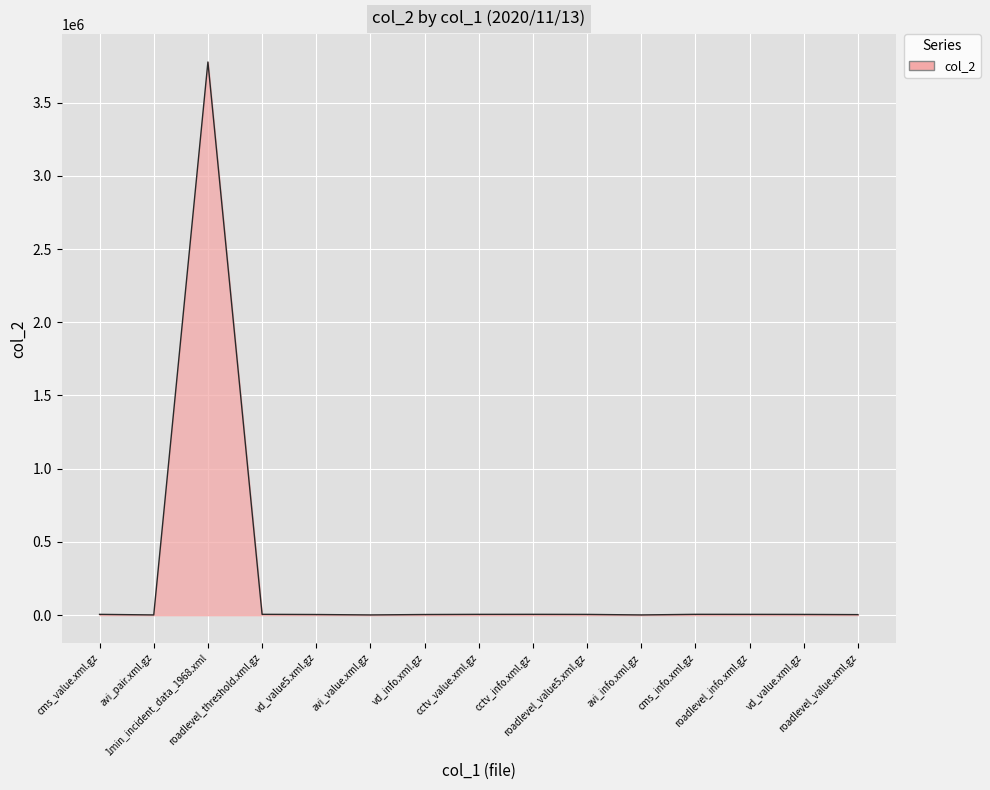

What is the maximum value shown in the chart?

3777375